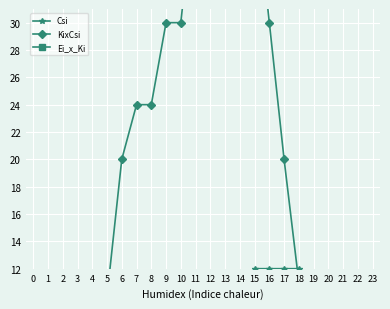

How many distinct data groups are displayed?

3